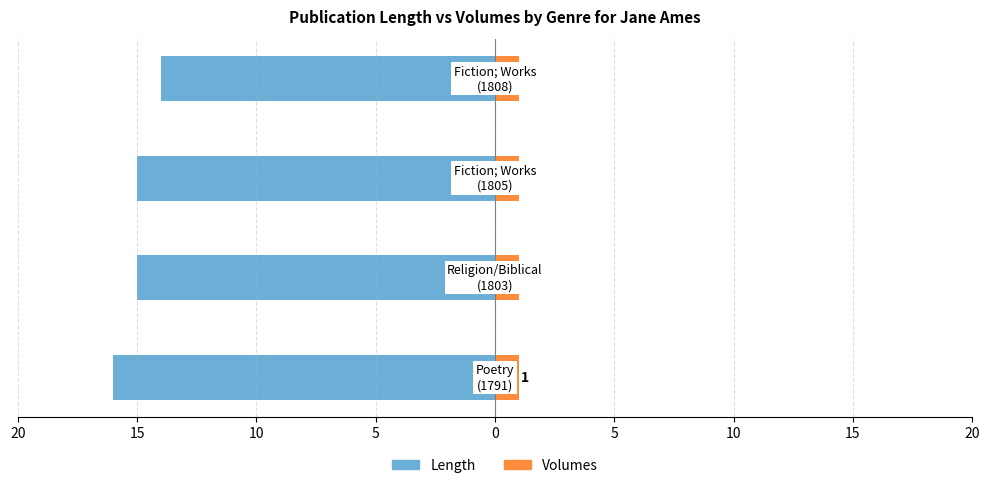

How many bars are there in total?

8